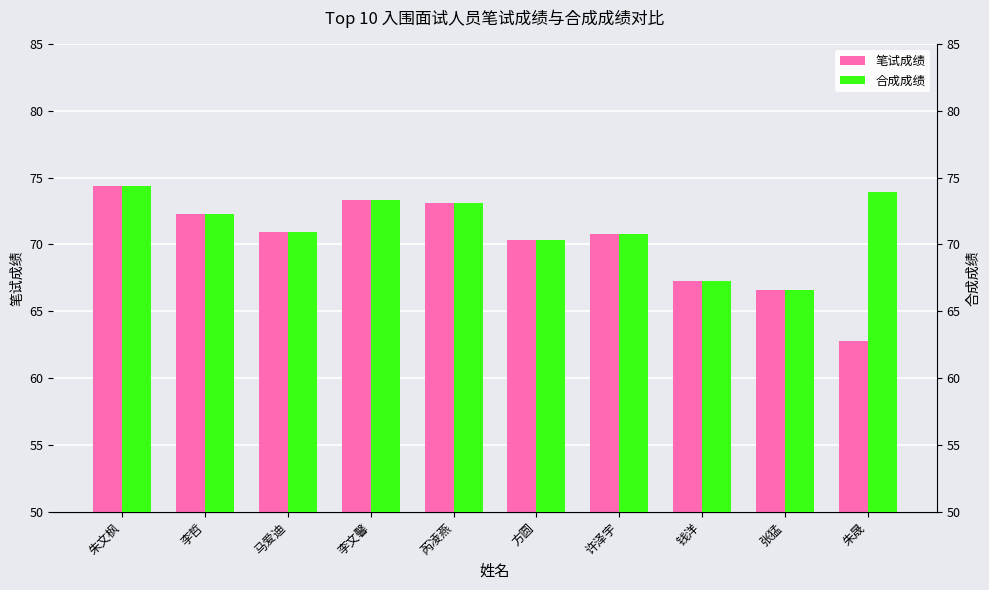

Is it true that 合成成绩 equals 130.9 at 芮凌燕?

False